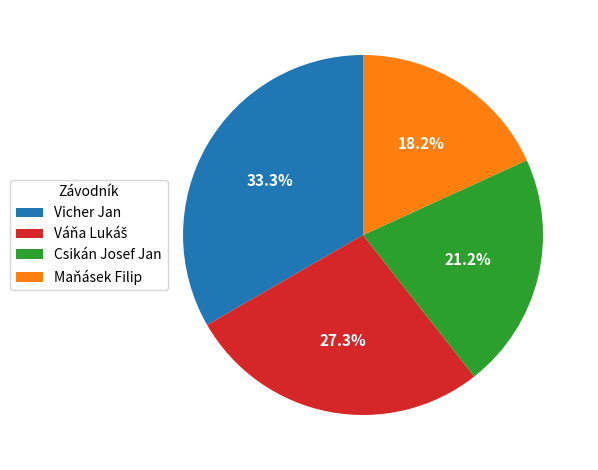

What is the largest slice in the pie chart?

Vicher Jan